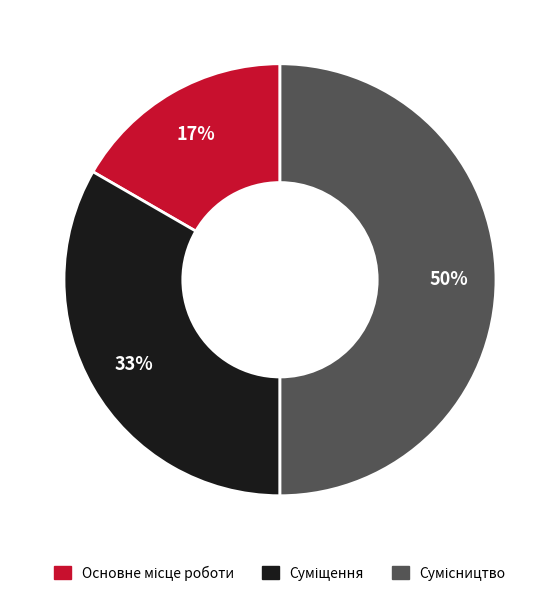

To the nearest percent, what is the average slice percentage?

33%